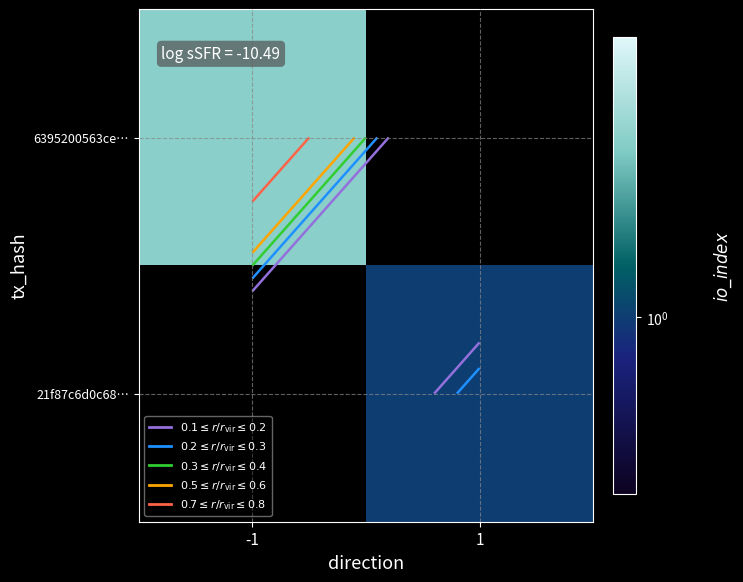

Which category has the lowest value in the 6395200563ce… series?

-1